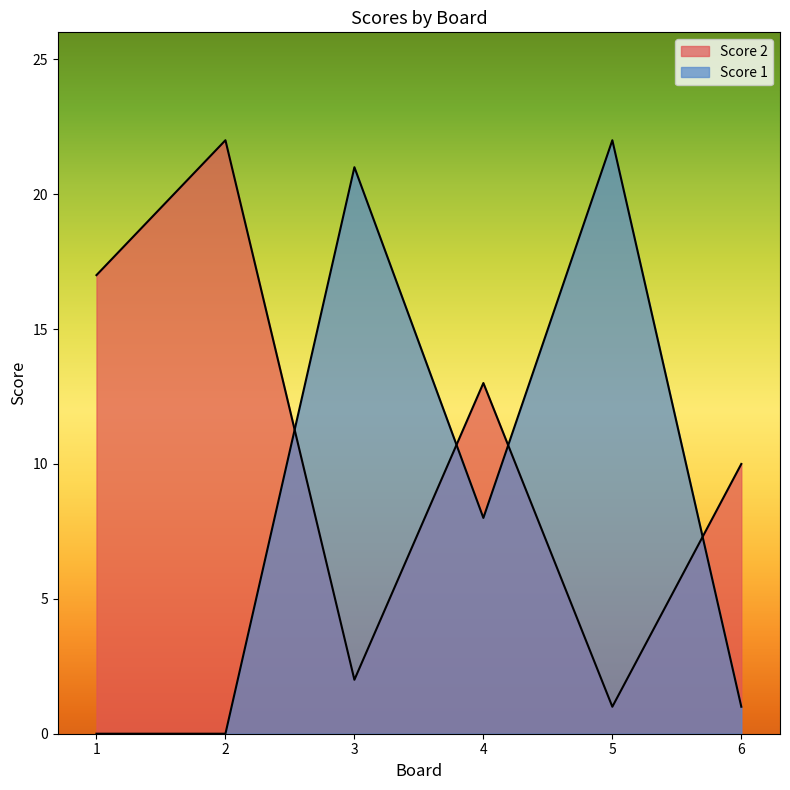

Between 4 and 1, which is larger?

1